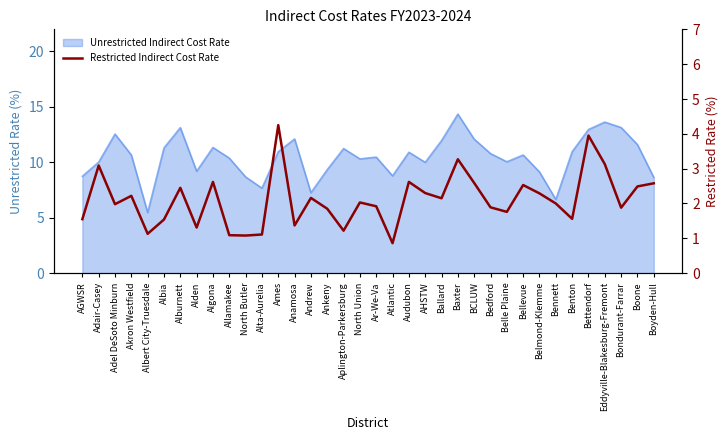

How many interior local valleys (lower than both neighbors) does the data have?

11